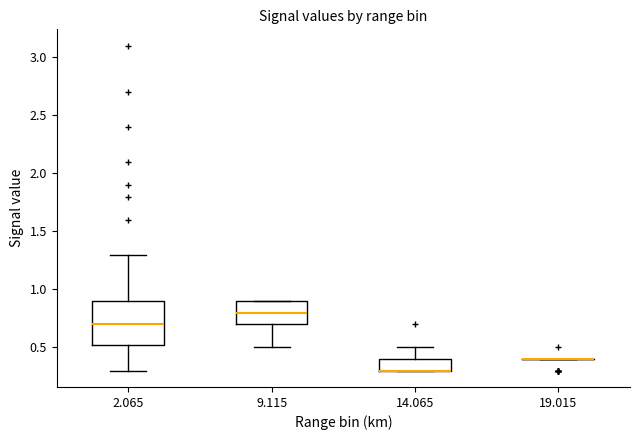

Where is the upper edge of the box at x = 14.065 on the y-axis? The values are not printed on the chart, so give them approximately, as read against the axis.

0.40